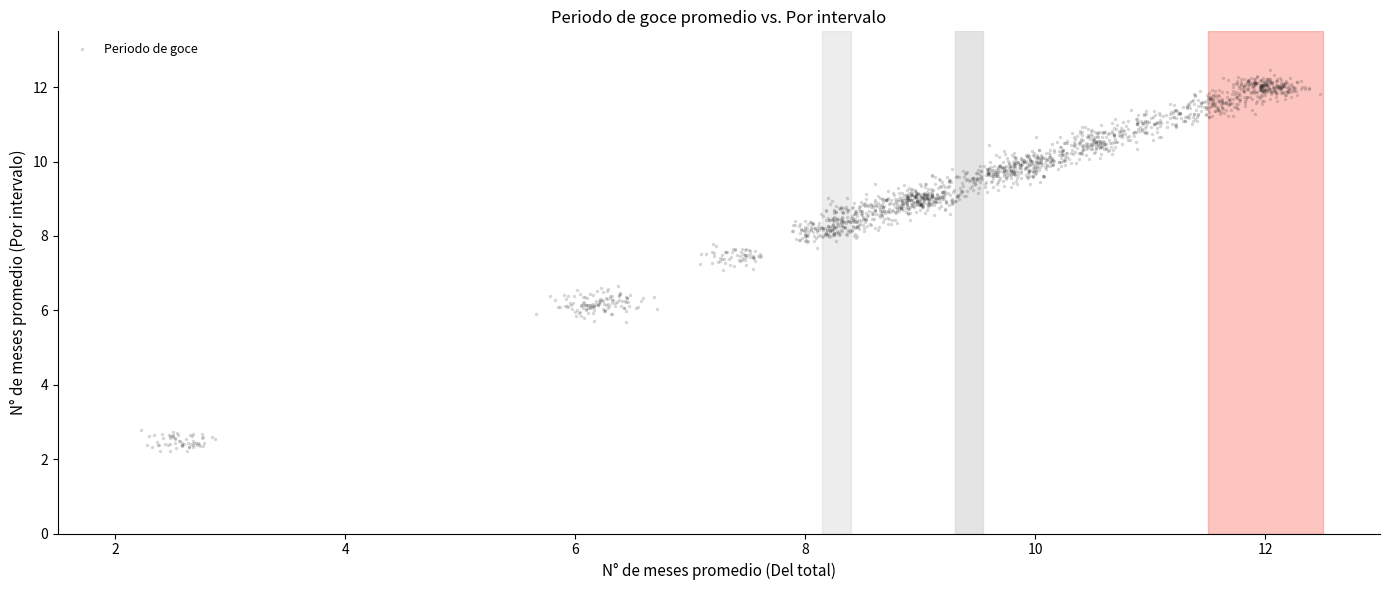

What is the range of Y values (max minus min)?

10.3